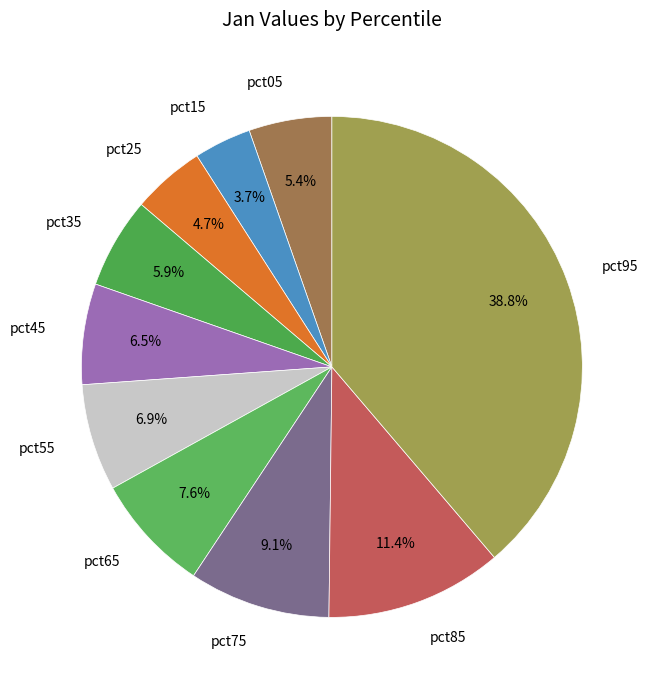

Is it true that pct25 is 5% of the pie?

True